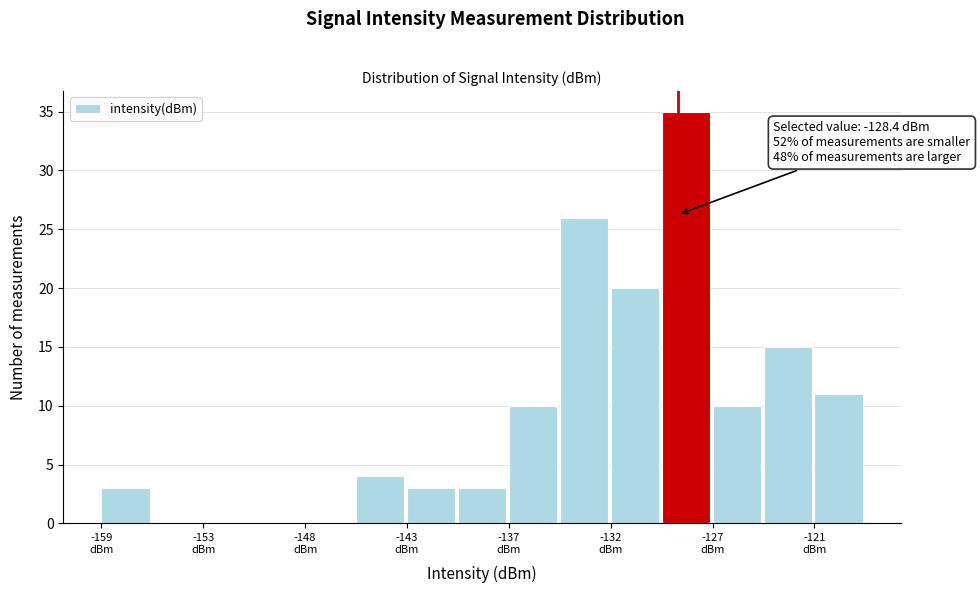

Read against the x-axis, roughly where is the centre of the tallest bar?

-128